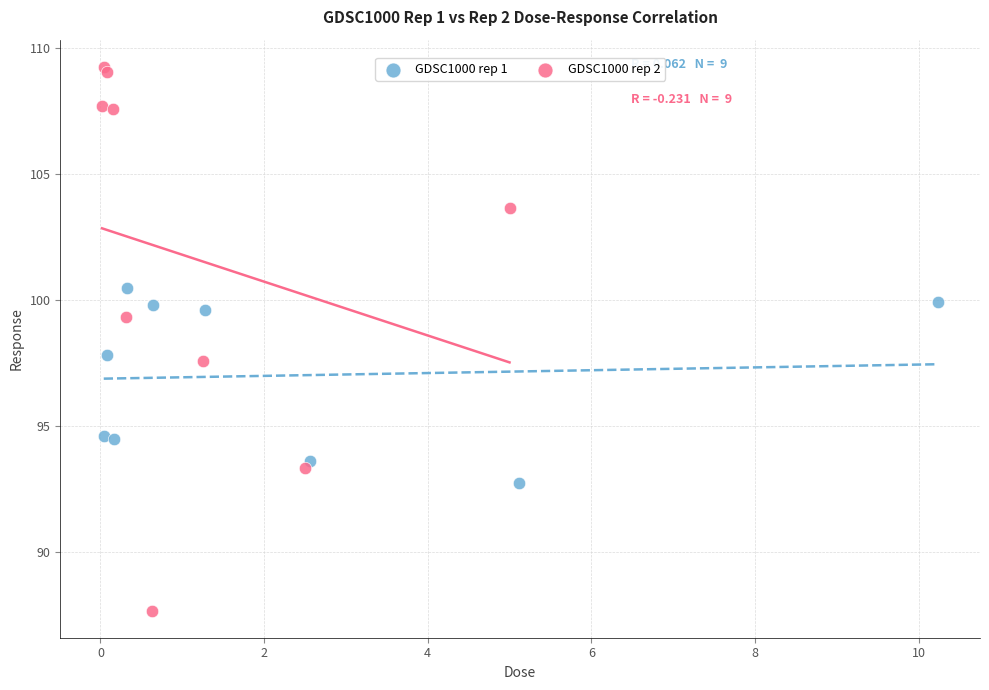

Which series has the widest spread of Y values?

GDSC1000 rep 2